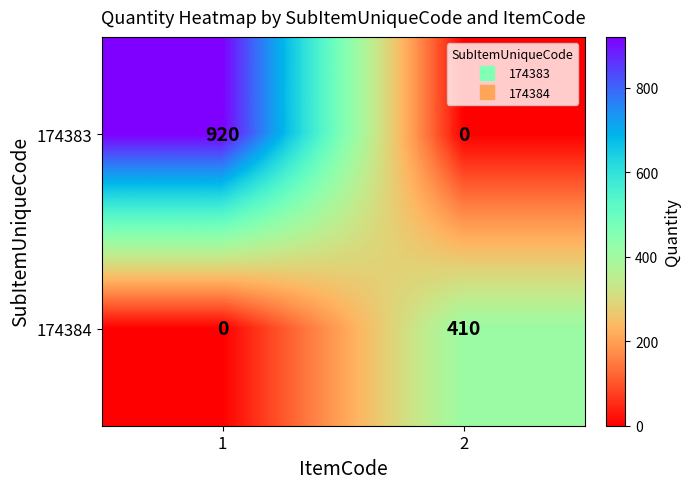

Reading right to left, what are all the values shown in this chart?

174383: 0	920
174384: 410	0